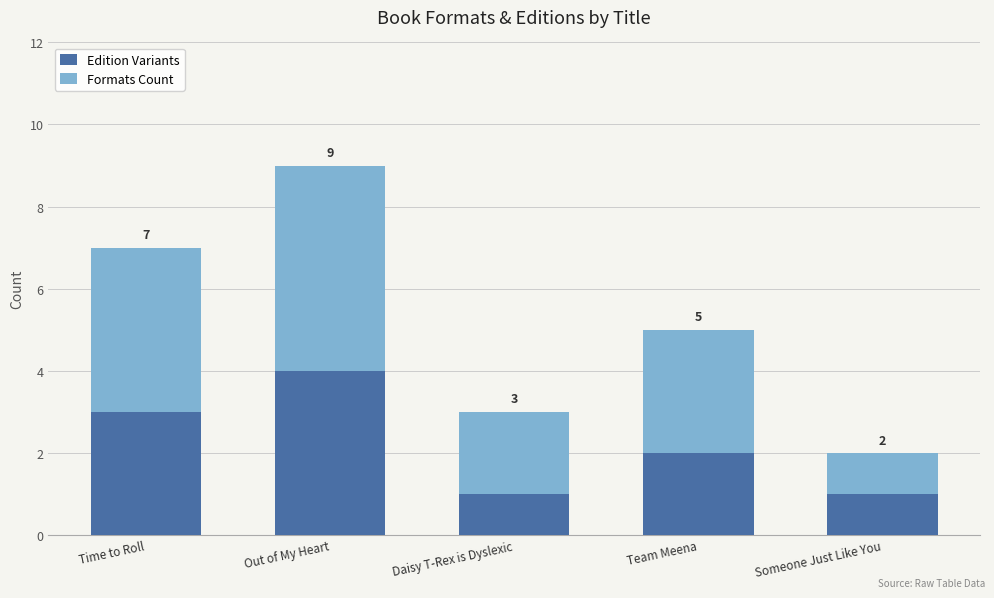

The value of Edition Variants at Team Meena is 2. True or false?

True